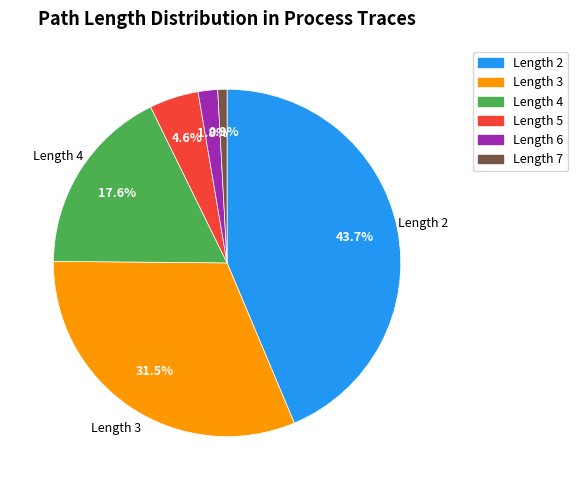

Is there any slice that represents more than half of the pie?

No